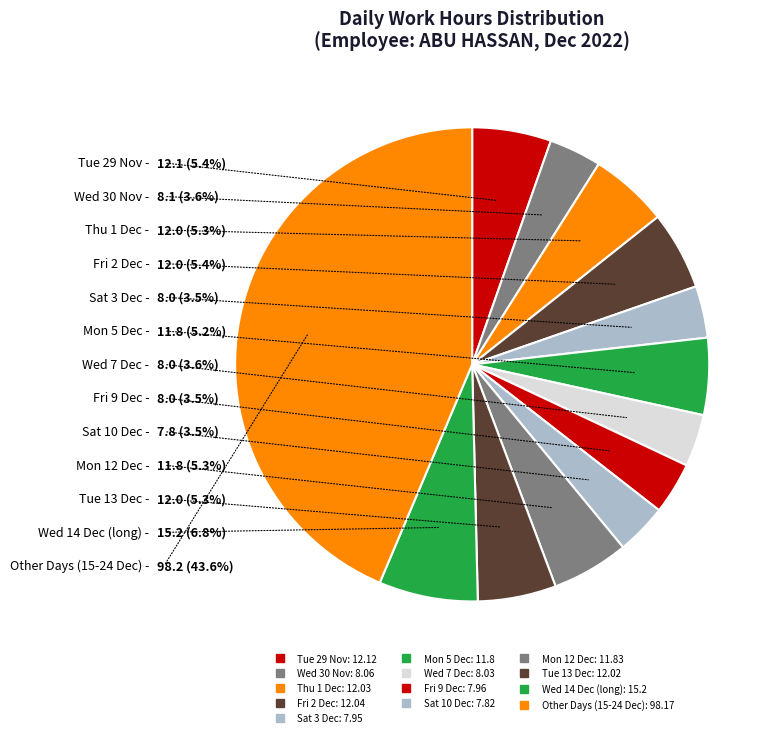

Is there any slice that represents more than half of the pie?

No